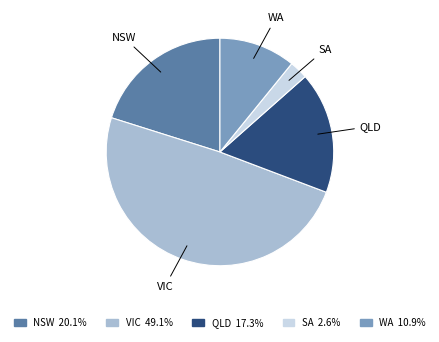

Approximately how many times larger is the value at VIC compared to WA?

4.5